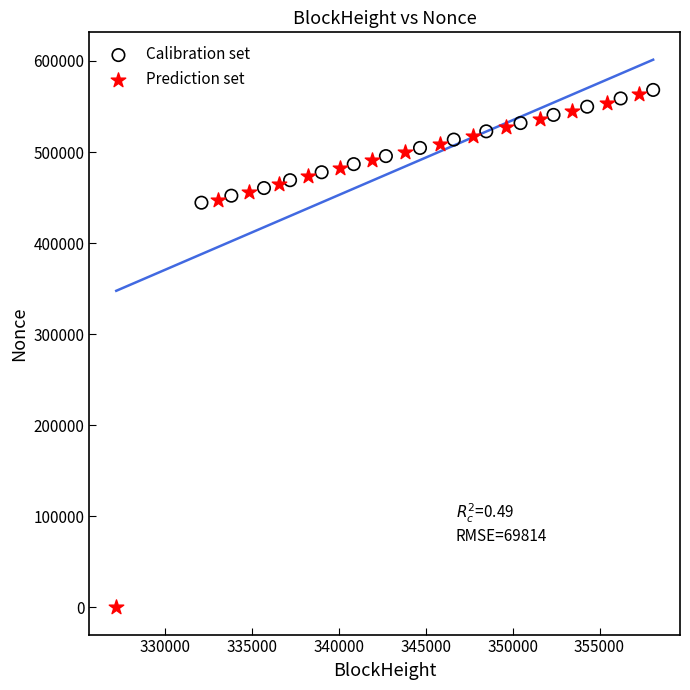

Which series has the widest spread of Y values?

Prediction set